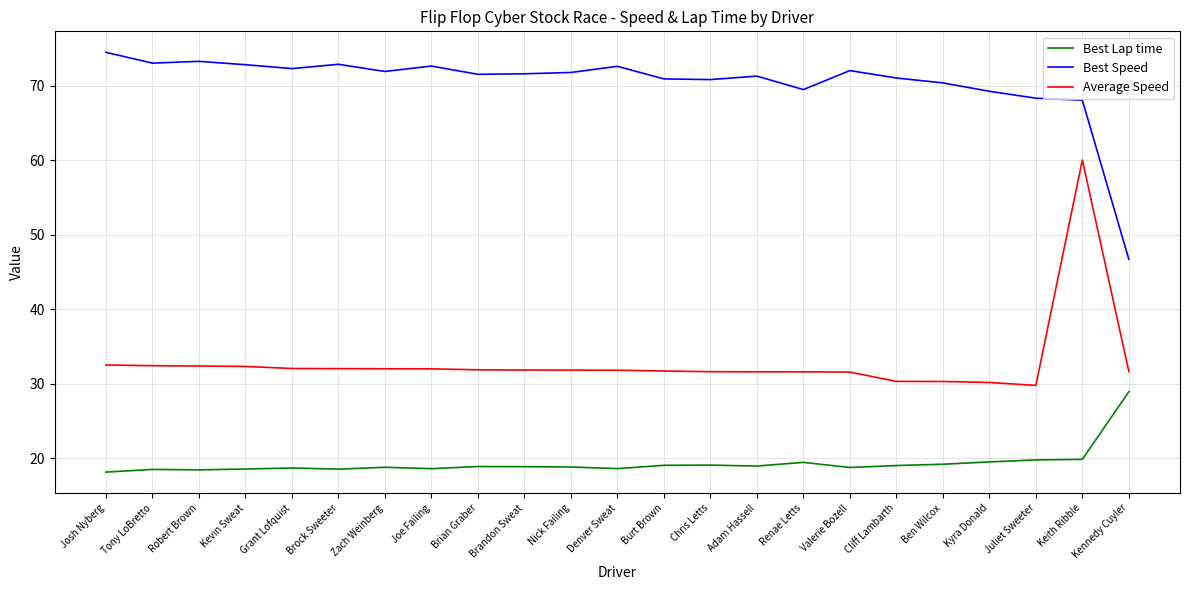

What is the spread (max minus min) of values at Brian Graber?

52.6